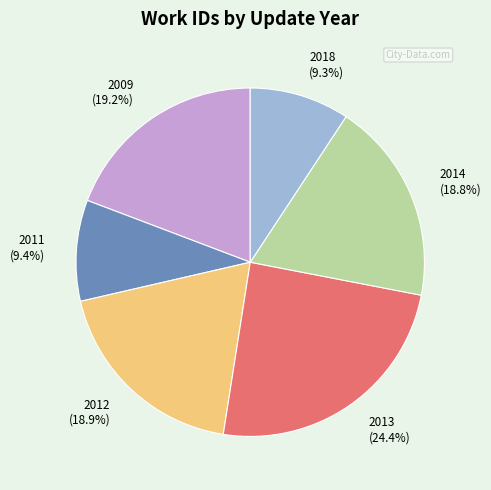

How much of the chart is everything except 2009?

80.8%